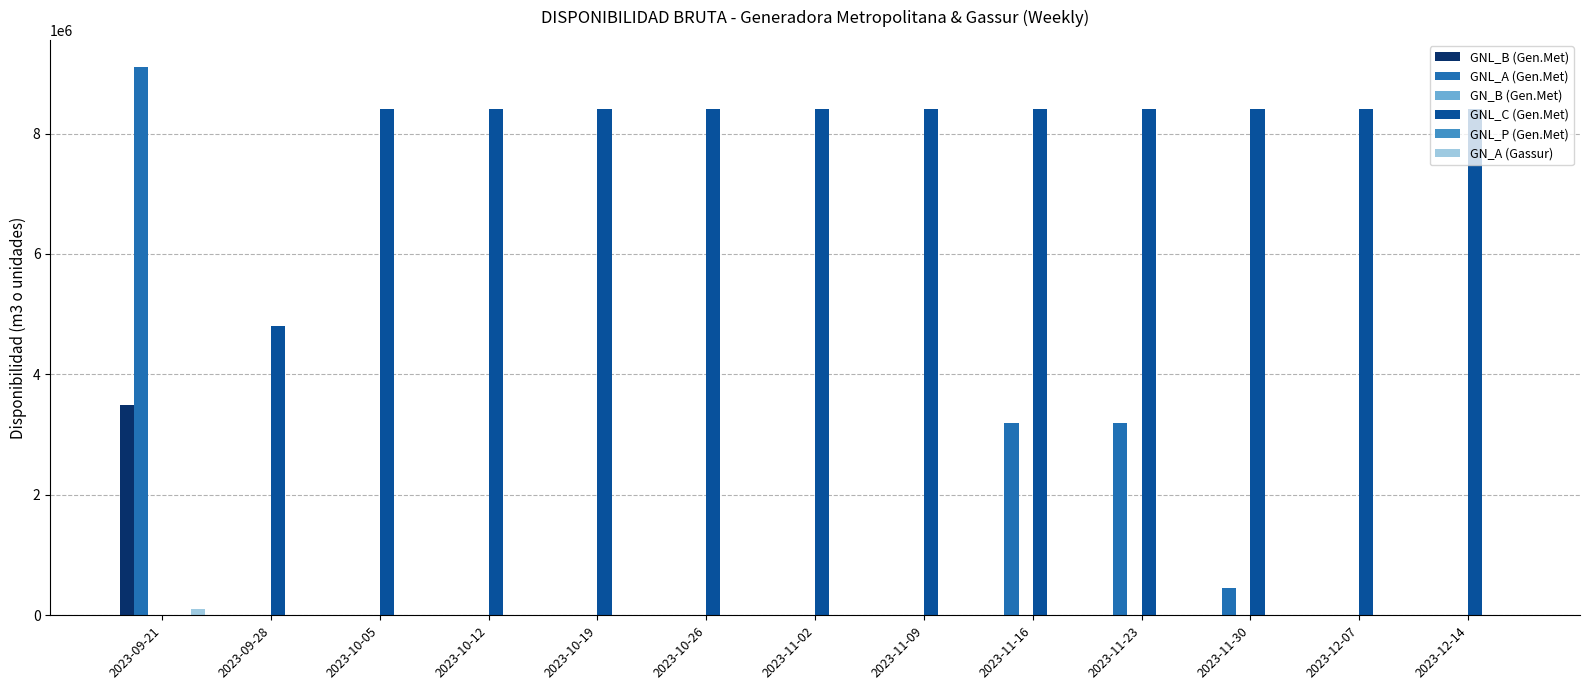

At which category is the sum across all series the highest?

2023-09-21